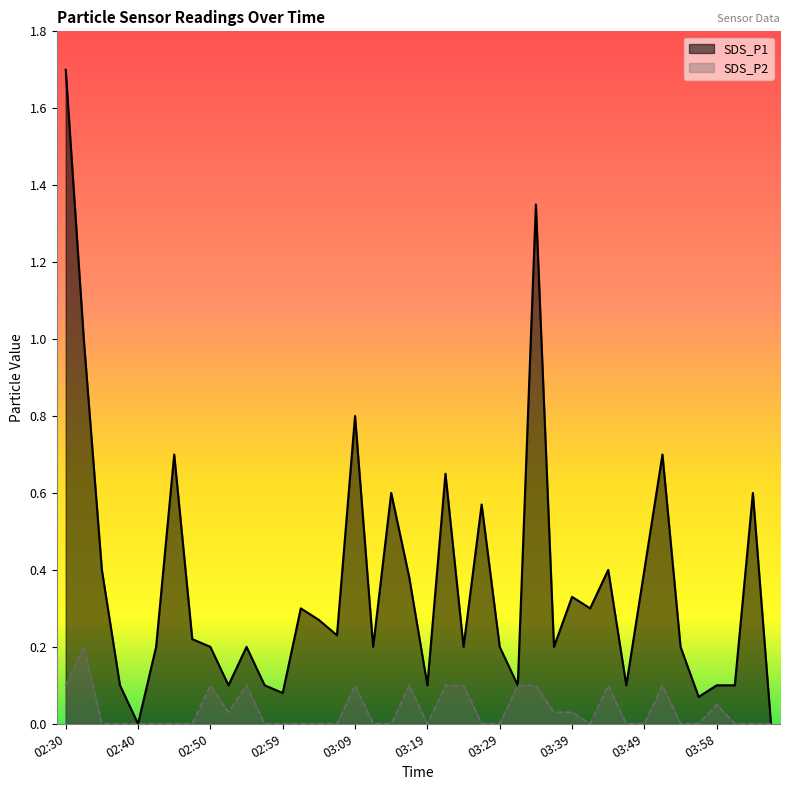

Reading left to right, extract all data points from this chart.

SDS_P1: 02:30=1.7	02:32=1.0	02:35=0.4	02:37=0.1	02:40=0.0	02:42=0.2	02:45=0.7	02:47=0.2	02:50=0.2	02:52=0.1	02:55=0.2	02:57=0.1	02:59=0.1	03:02=0.3	03:04=0.3	03:07=0.2	03:09=0.8	03:12=0.2	03:14=0.6	03:17=0.4	03:19=0.1	03:22=0.7	03:24=0.2	03:26=0.6	03:29=0.2	03:31=0.1	03:34=1.4	03:36=0.2	03:39=0.3	03:41=0.3	03:44=0.4	03:46=0.1	03:49=0.4	03:51=0.7	03:53=0.2	03:56=0.1	03:58=0.1	04:01=0.1	04:03=0.6	04:06=0.0
SDS_P2: 02:30=0.1	02:32=0.2	02:35=0.0	02:37=0.0	02:40=0.0	02:42=0.0	02:45=0.0	02:47=0.0	02:50=0.1	02:52=0.0	02:55=0.1	02:57=0.0	02:59=0.0	03:02=0.0	03:04=0.0	03:07=0.0	03:09=0.1	03:12=0.0	03:14=0.0	03:17=0.1	03:19=0.0	03:22=0.1	03:24=0.1	03:26=0.0	03:29=0.0	03:31=0.1	03:34=0.1	03:36=0.0	03:39=0.0	03:41=0.0	03:44=0.1	03:46=0.0	03:49=0.0	03:51=0.1	03:53=0.0	03:56=0.0	03:58=0.1	04:01=0.0	04:03=0.0	04:06=0.0